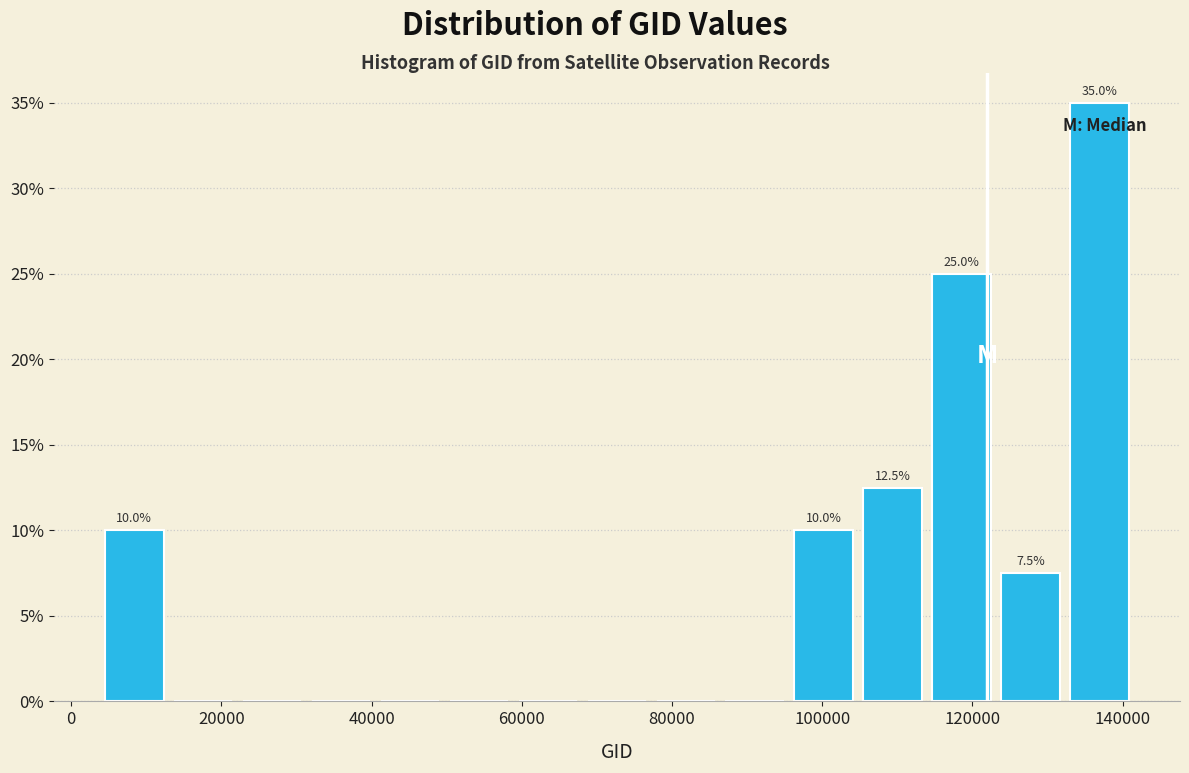

Over which range of the x-axis is the bar tallest?

132000 to 142000